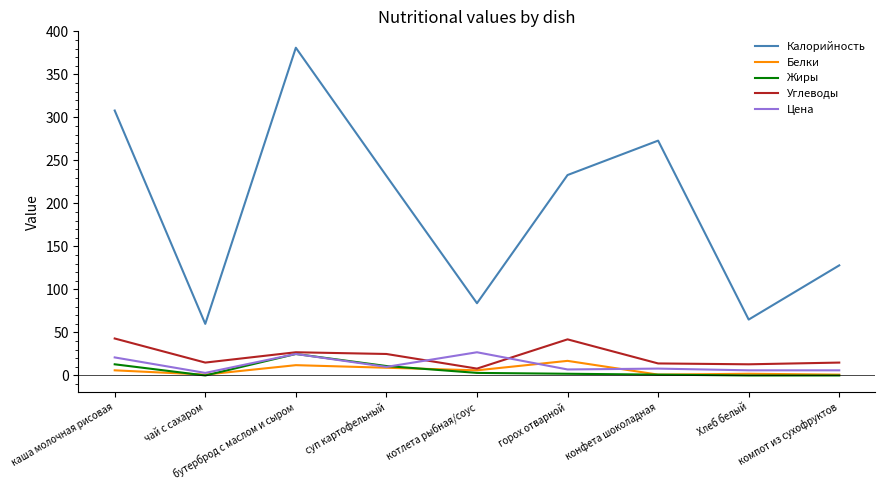

What is the average value of the Жиры series?

6